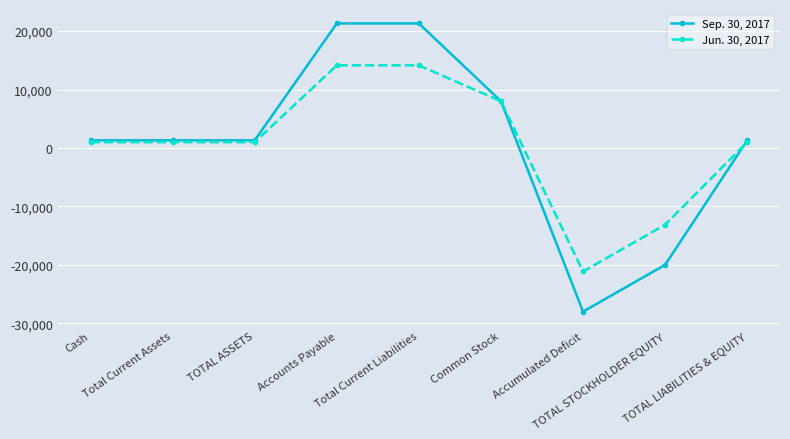

Reading right to left, transcribe all the data shown in this chart.

Sep. 30, 2017: 1304	-20016	-28016	8000	21320	21320	1304	1304	1304
Jun. 30, 2017: 996	-13144	-21144	8000	14140	14140	996	996	996